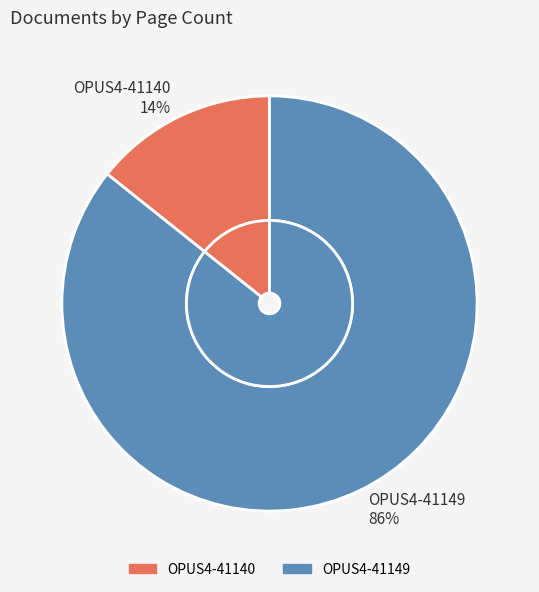

Does OPUS4-41140 account for over 50% of the chart?

No